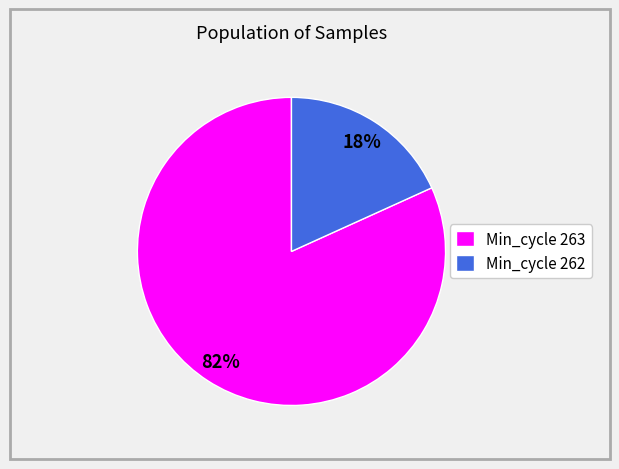

To the nearest percent, what is the difference between the largest and smallest slice percentages?

64%